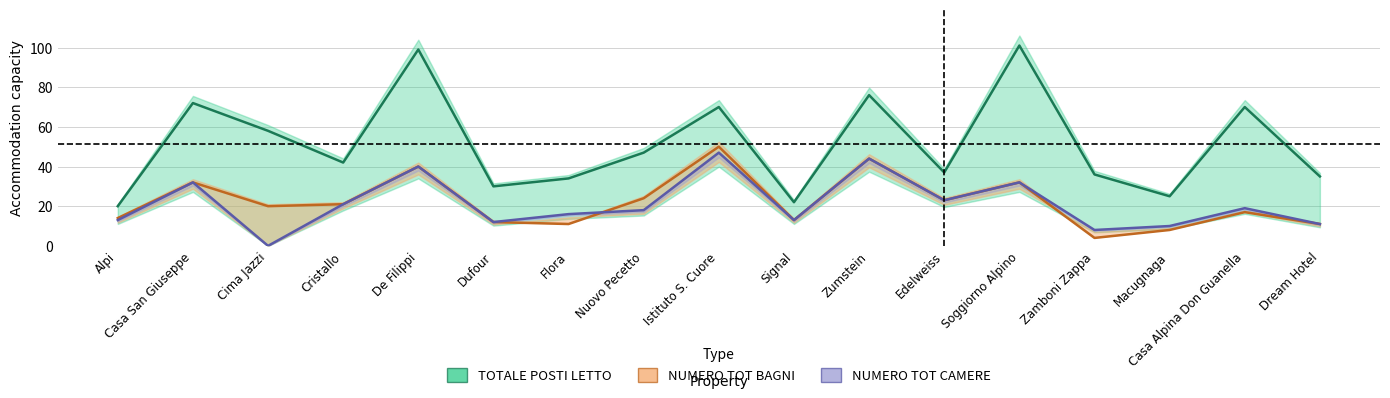

The NUMERO TOT CAMERE series shows 14 at Soggiorno Alpino. True or false?

False